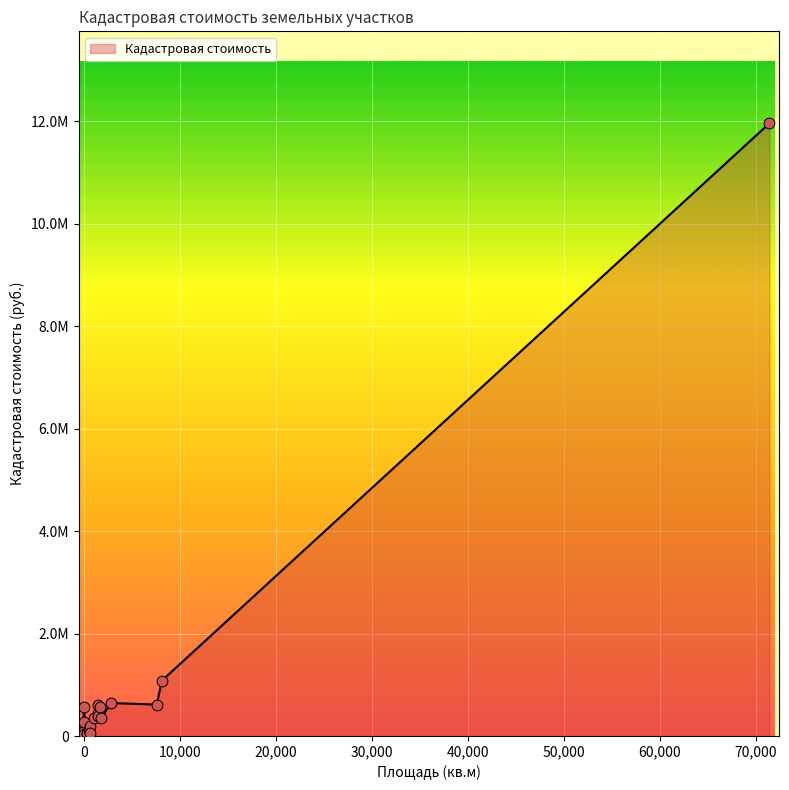

Which has a higher value, 255 or 849?

849